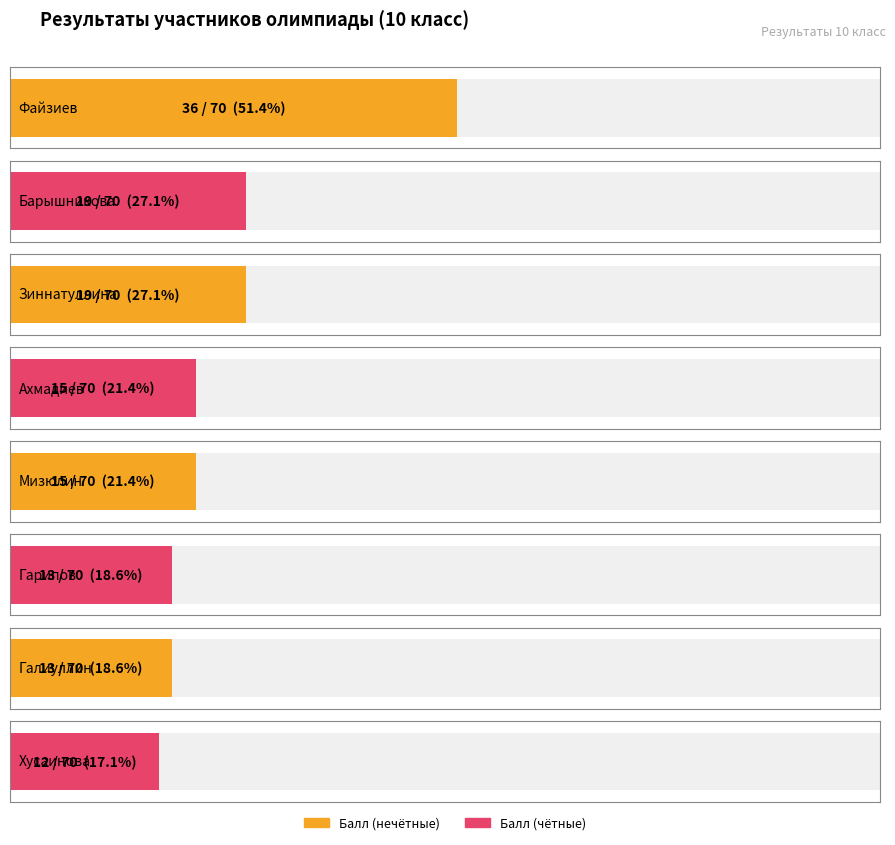

At which category is the sum across all series the highest?

Файзиев